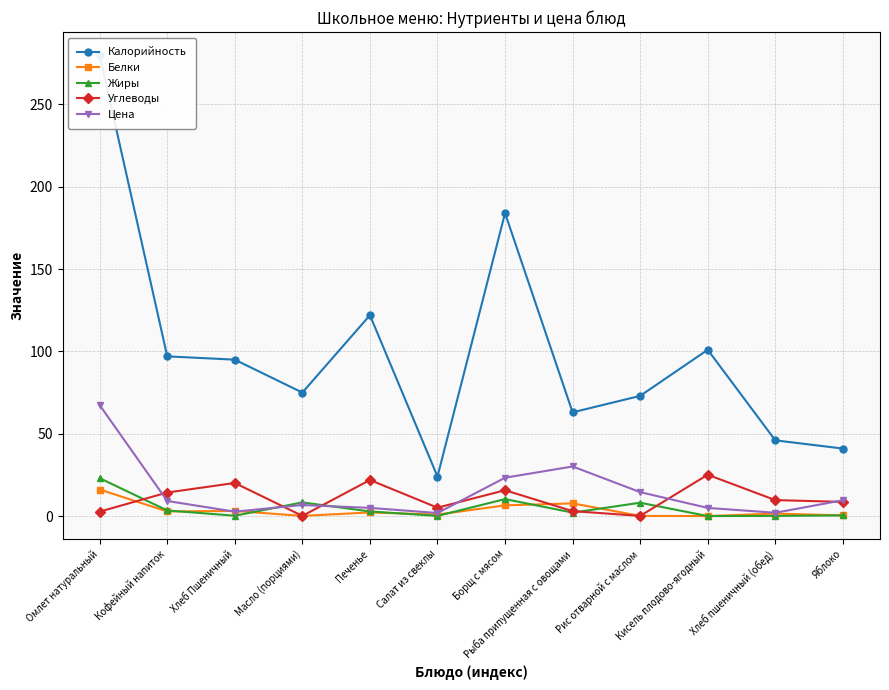

What are all the series names shown in the legend?

Калорийность, Белки, Жиры, Углеводы, Цена